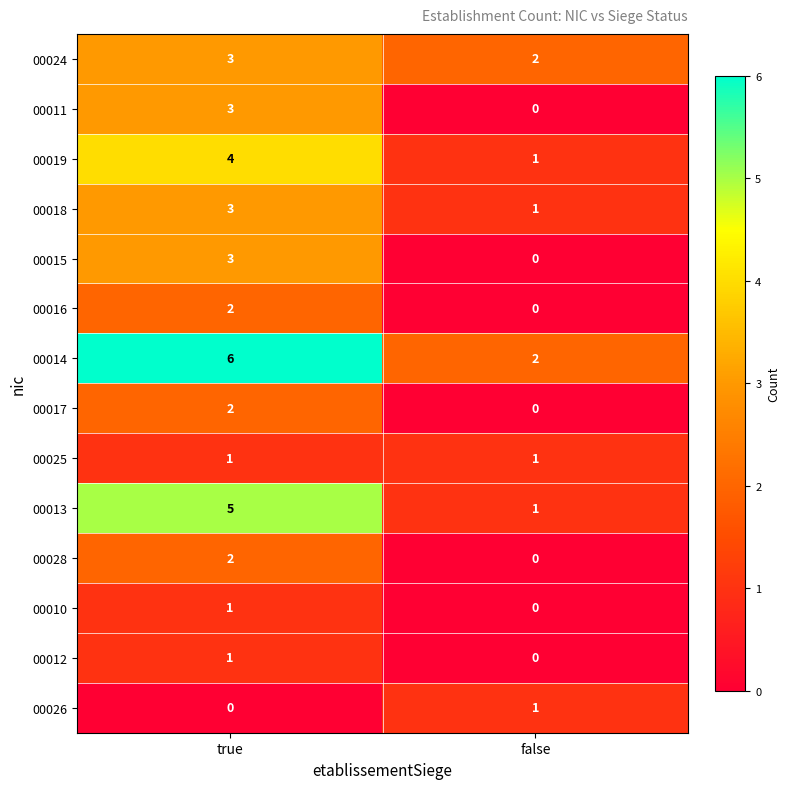

What is the difference between the highest and lowest values at true?

6